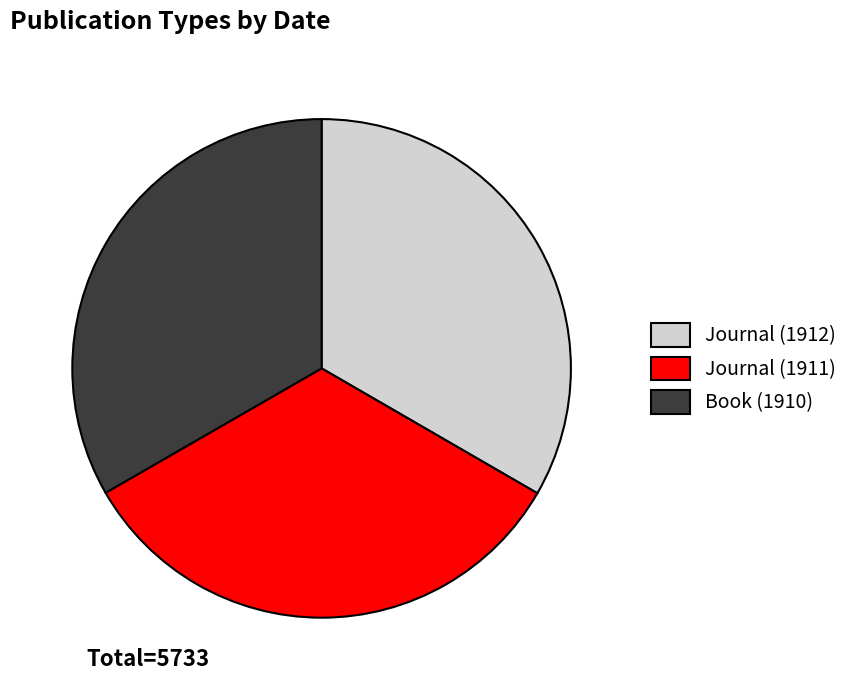

True or false: Journal (1911) accounts for 33% of the total.

True